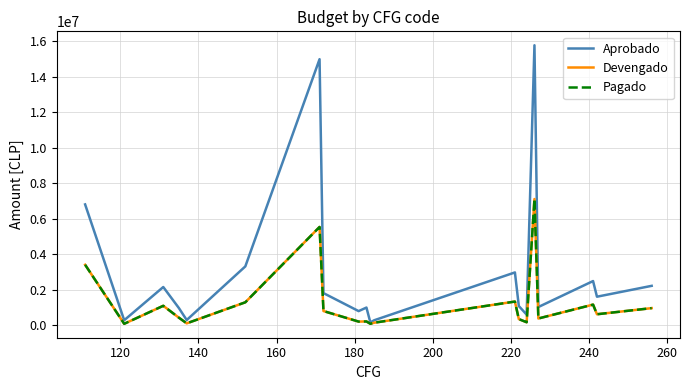

True or false: Pagado and Devengado cross at least once.

False